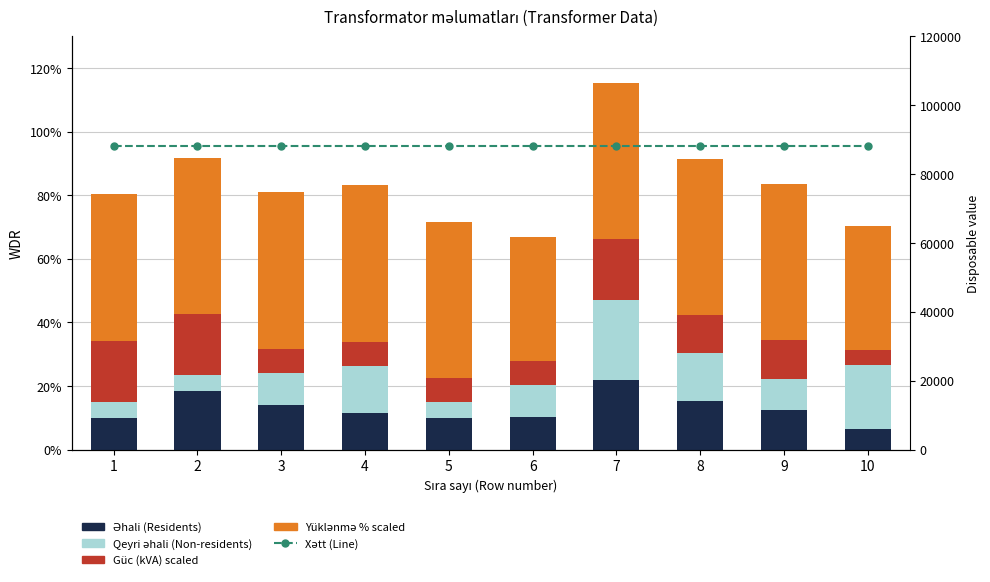

What is the sum of the Yüklənmə % (Load %) values at 2 and 9?

98.4